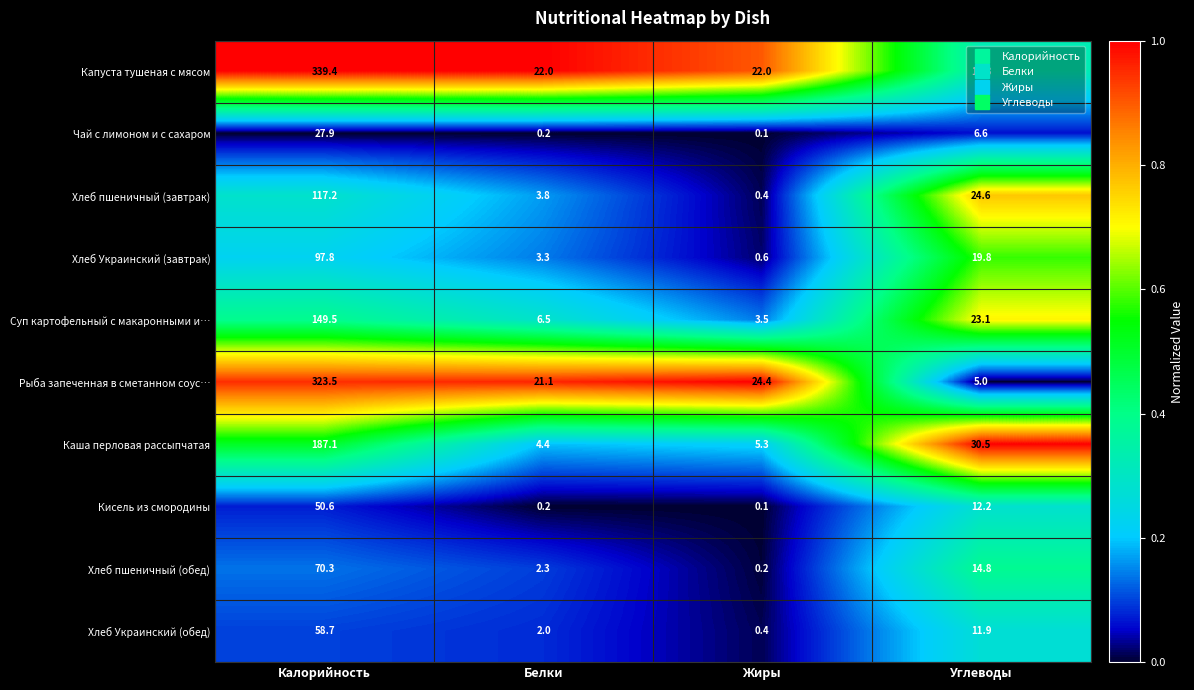

What is the greatest value displayed?

339.4